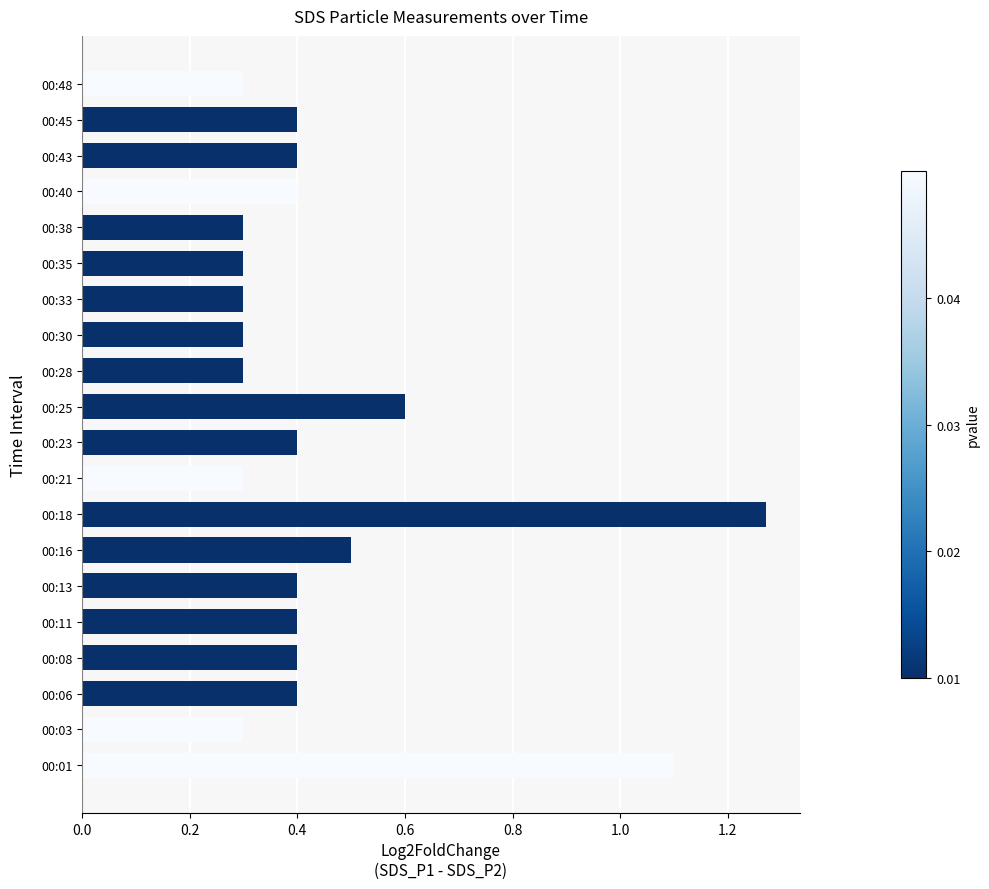

What is the smallest value displayed?

0.3